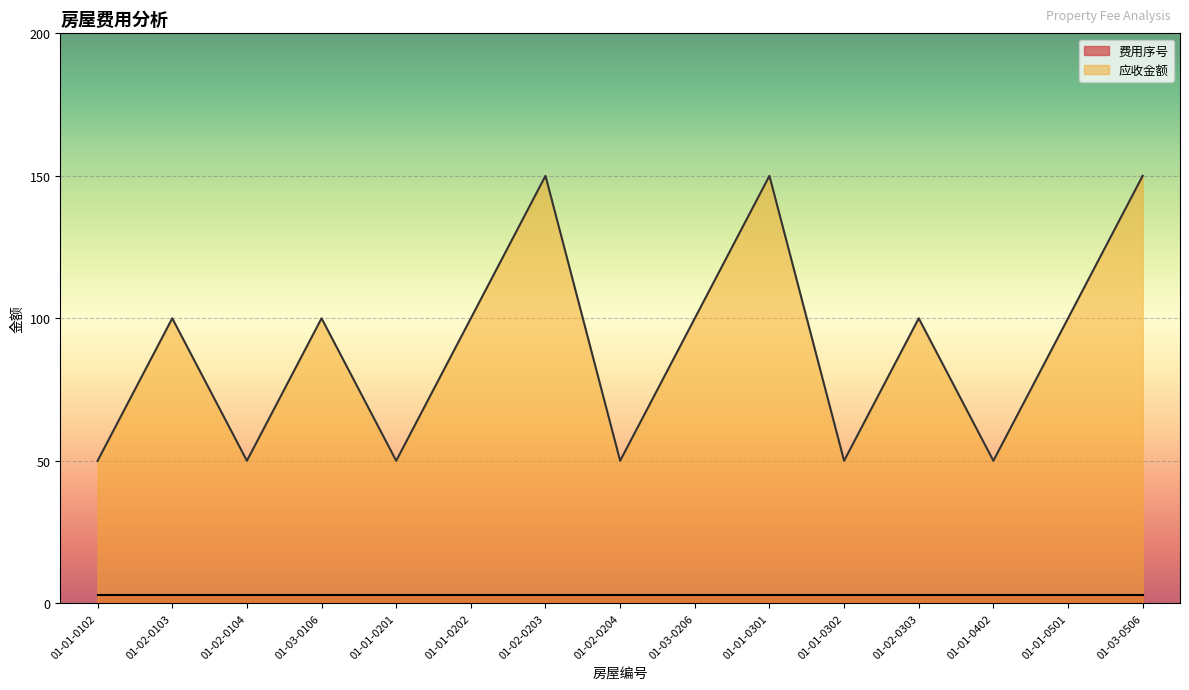

What is the approximate value at 01-02-0204, to the nearest 10?

50